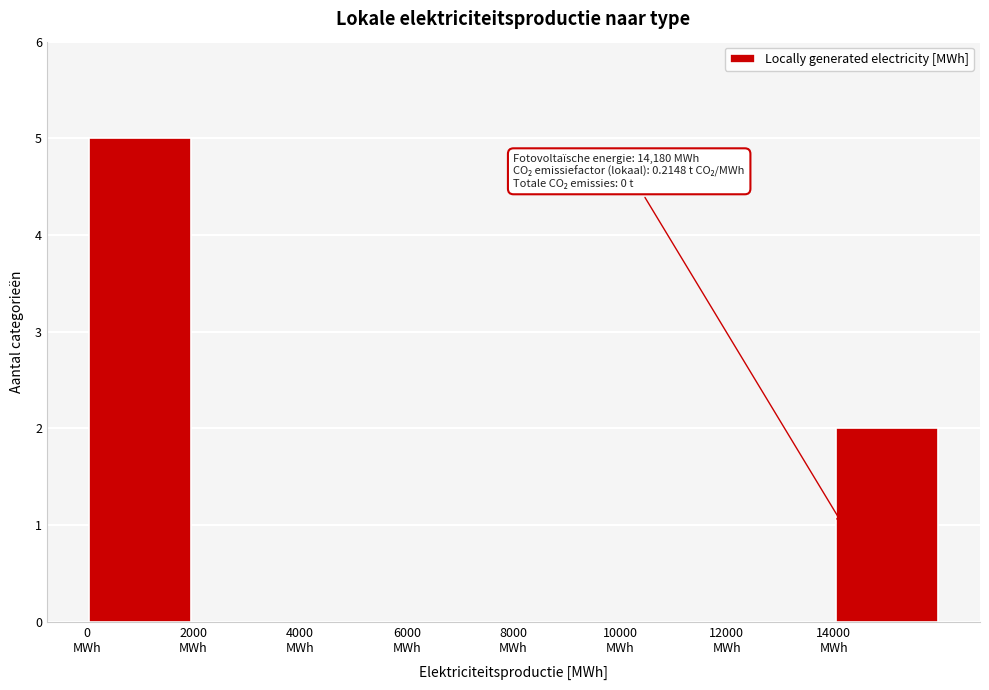

Which range on the x-axis has the tallest bar?

0 to 2000